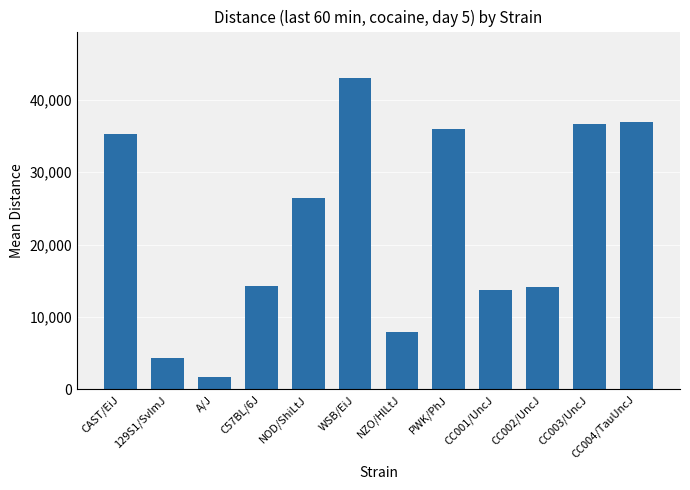

The chart shows a value of 14253 at CC003/UncJ. True or false?

False